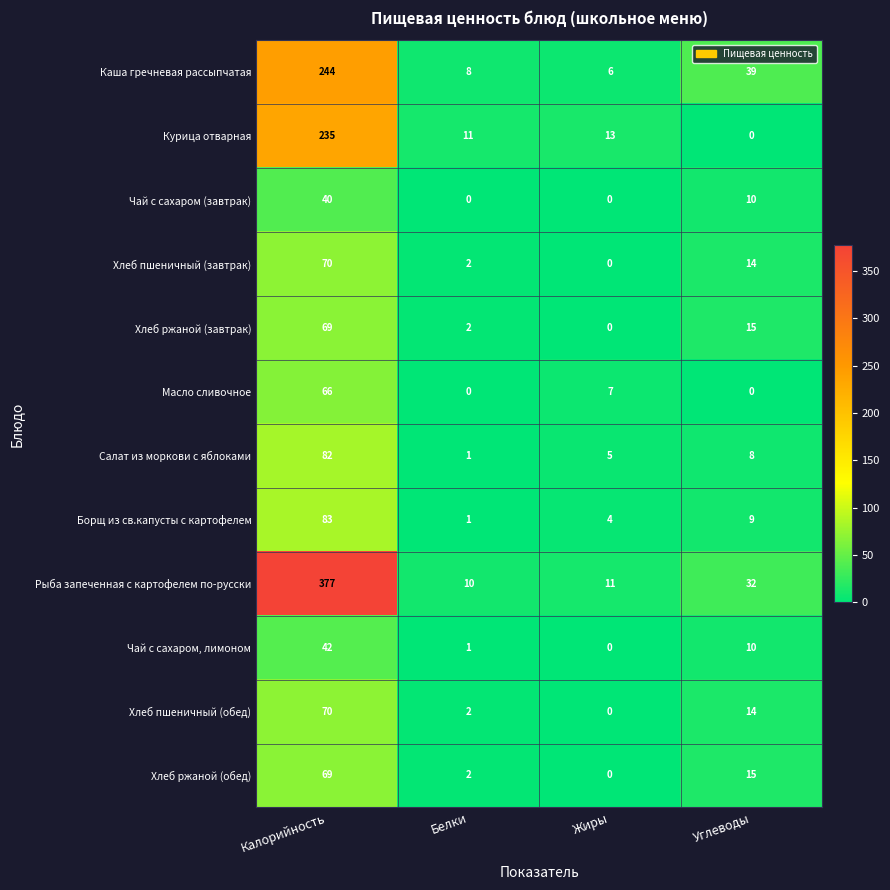

Count the number of categories in the chart.

4